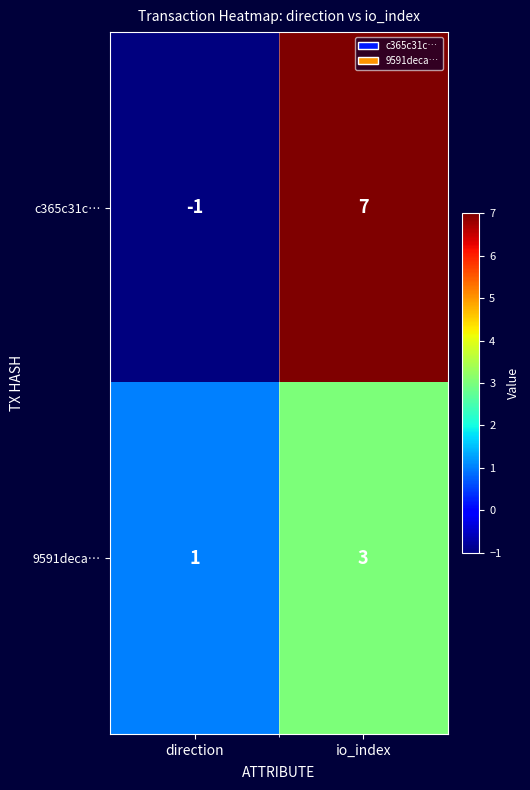

Between direction and io_index, which series saw the biggest shift?

c365c31c…